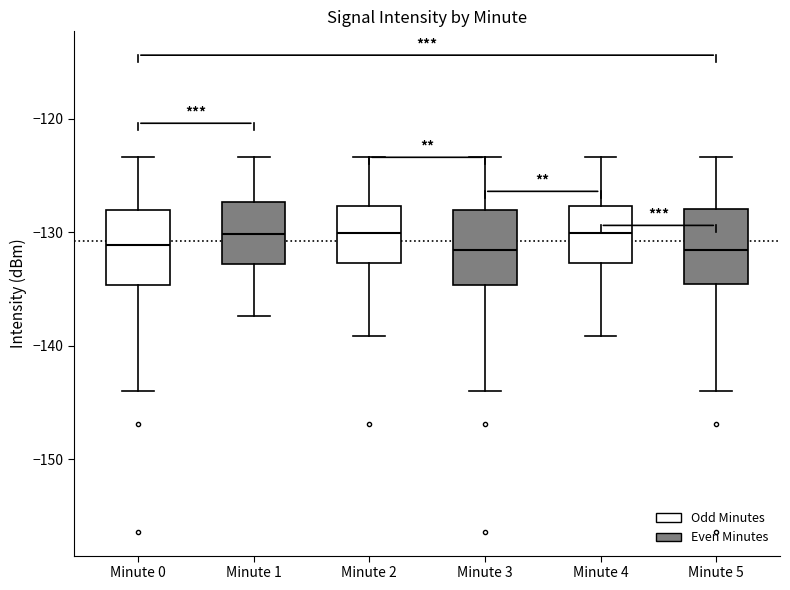

Reading left to right, transcribe this box plot: for each box, give where its median line is, the range the box spans, and where its two whiskers end, as read against the y-axis. The values are not printed on the chart, so give them approximately, as read against the axis.

Minute 0: median -131, box -135 to -128, whiskers -144 to -123
Minute 1: median -130, box -133 to -127, whiskers -137 to -123
Minute 2: median -130, box -133 to -128, whiskers -139 to -123
Minute 3: median -132, box -135 to -128, whiskers -144 to -123
Minute 4: median -130, box -133 to -128, whiskers -139 to -123
Minute 5: median -132, box -135 to -128, whiskers -144 to -123